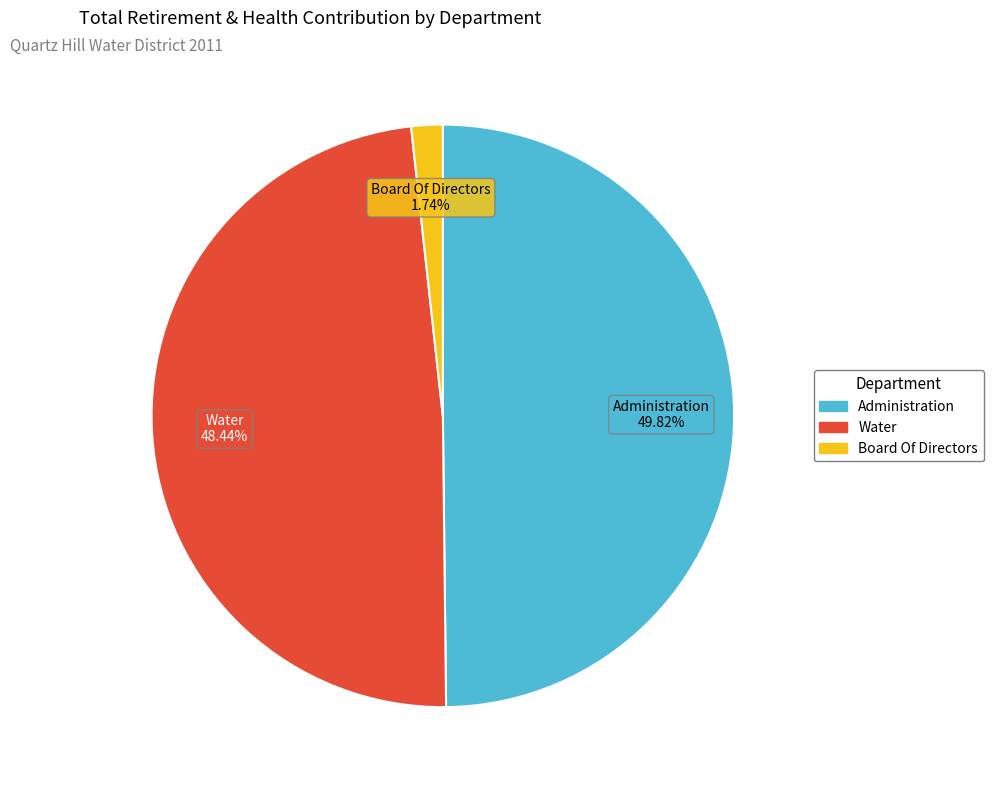

Which has a higher value, Board Of Directors or Administration?

Administration